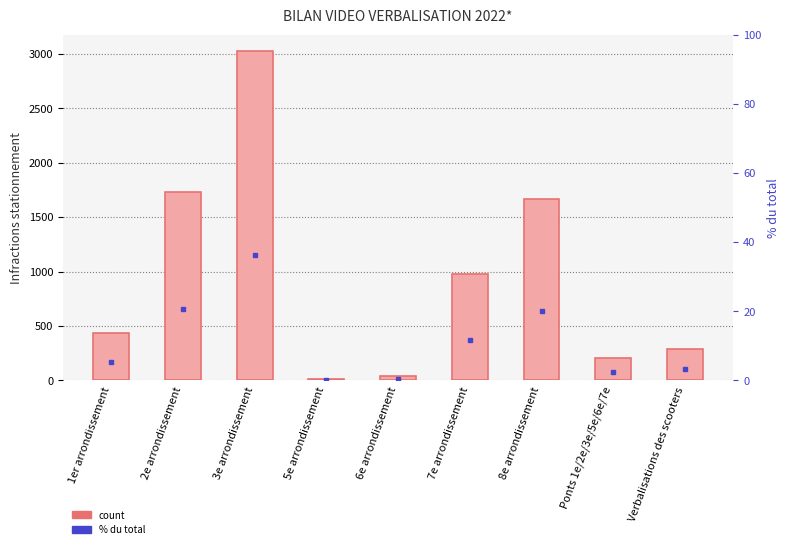

How many bars are there in each group?

2